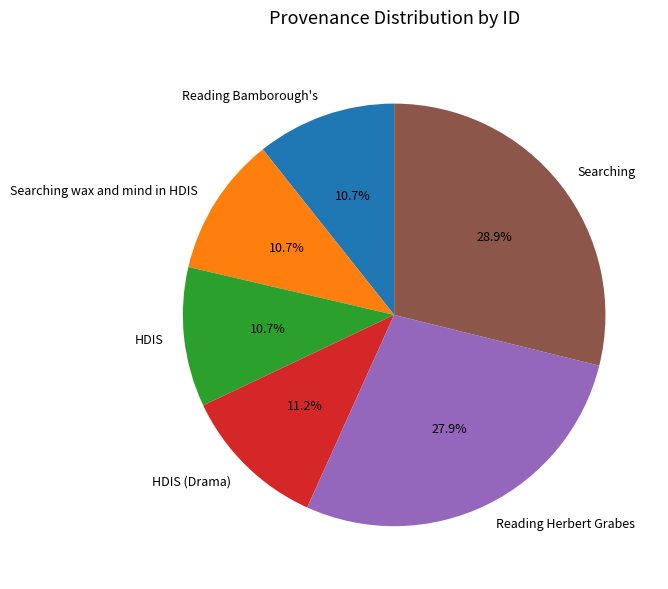

How many slices are in this pie chart?

6